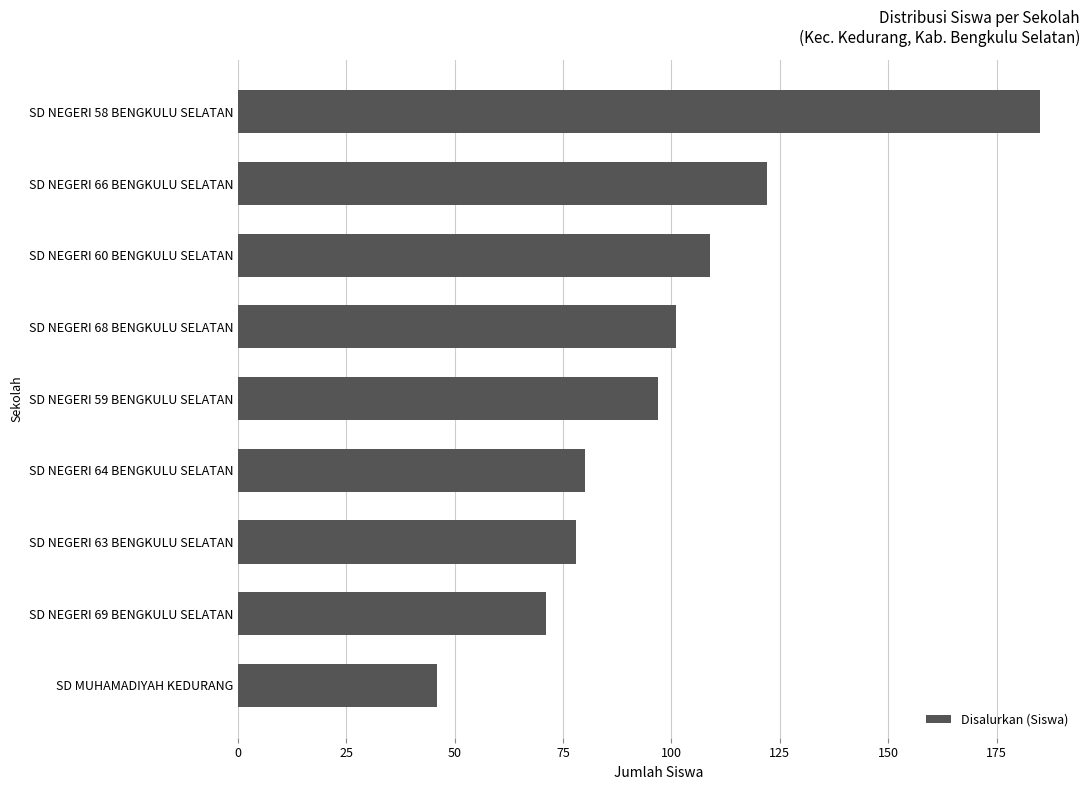

What is the smallest value displayed?

46